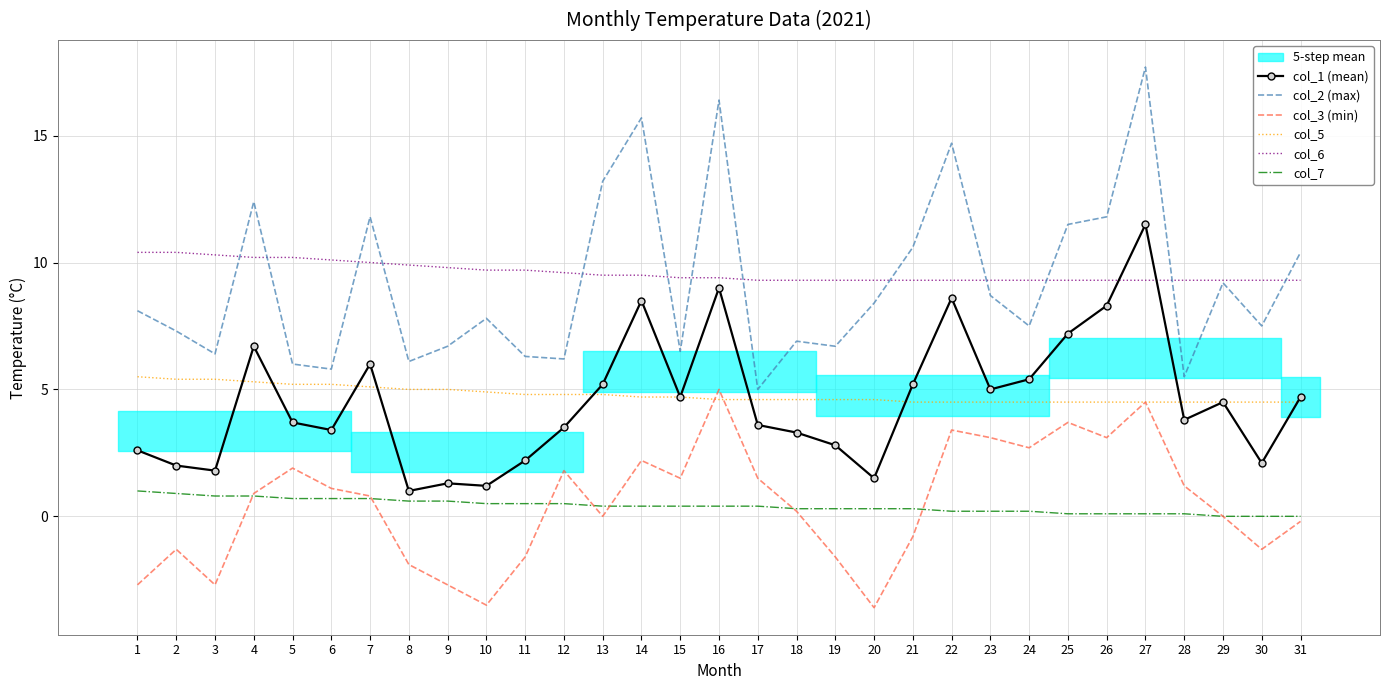

What is the average value of the col_6 series?

9.6